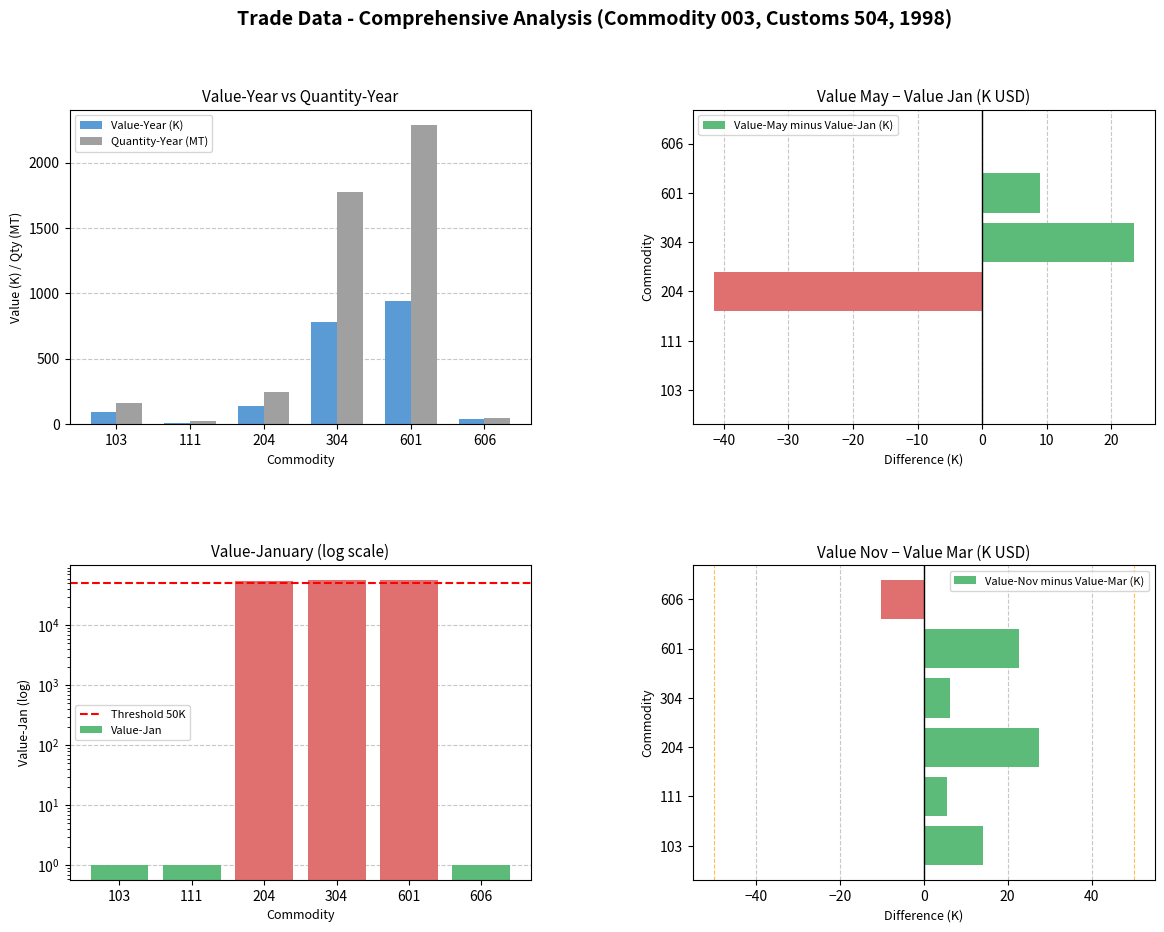

The value of Quantity-Year (MT) at 204 is 246.0. True or false?

True